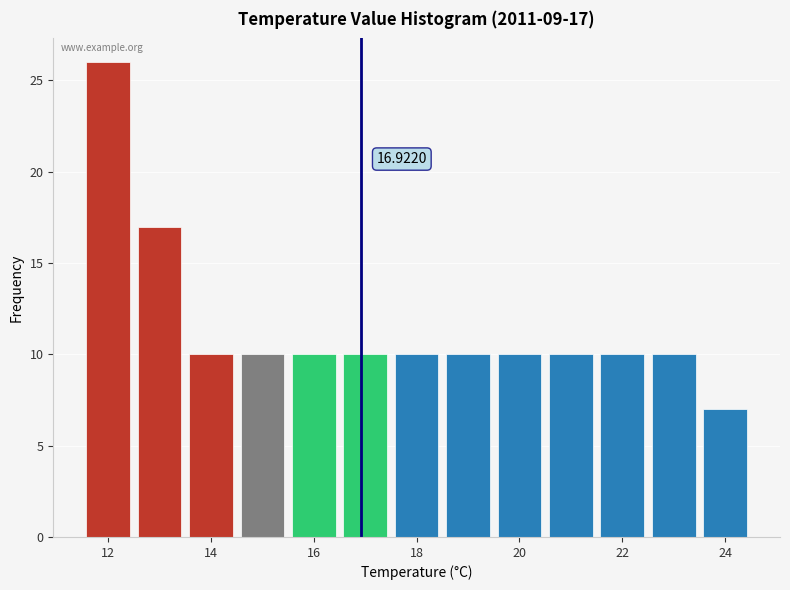

Which range on the x-axis has the tallest bar?

11.5 to 12.5